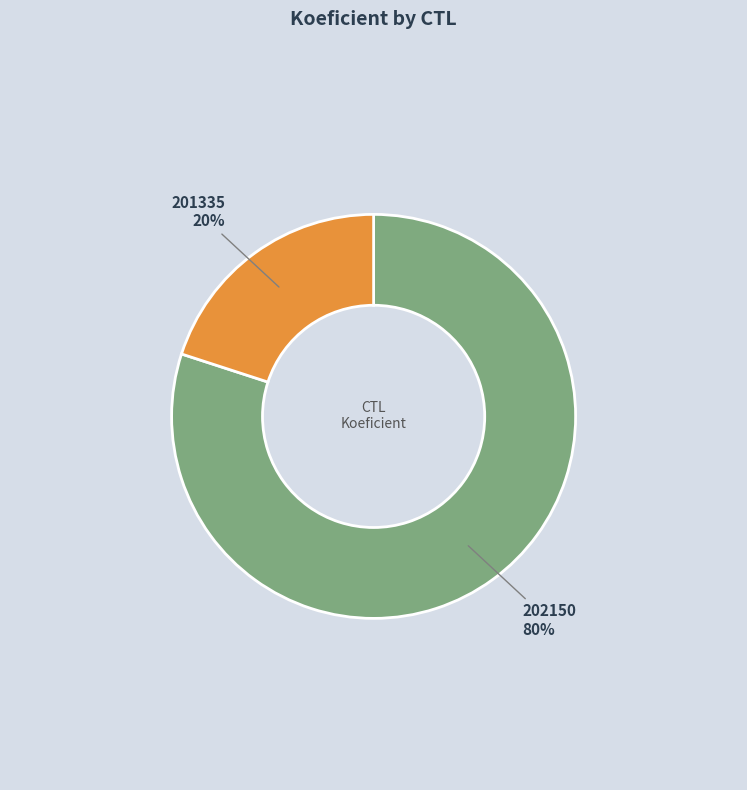

Which category has the smallest portion of the pie?

201335